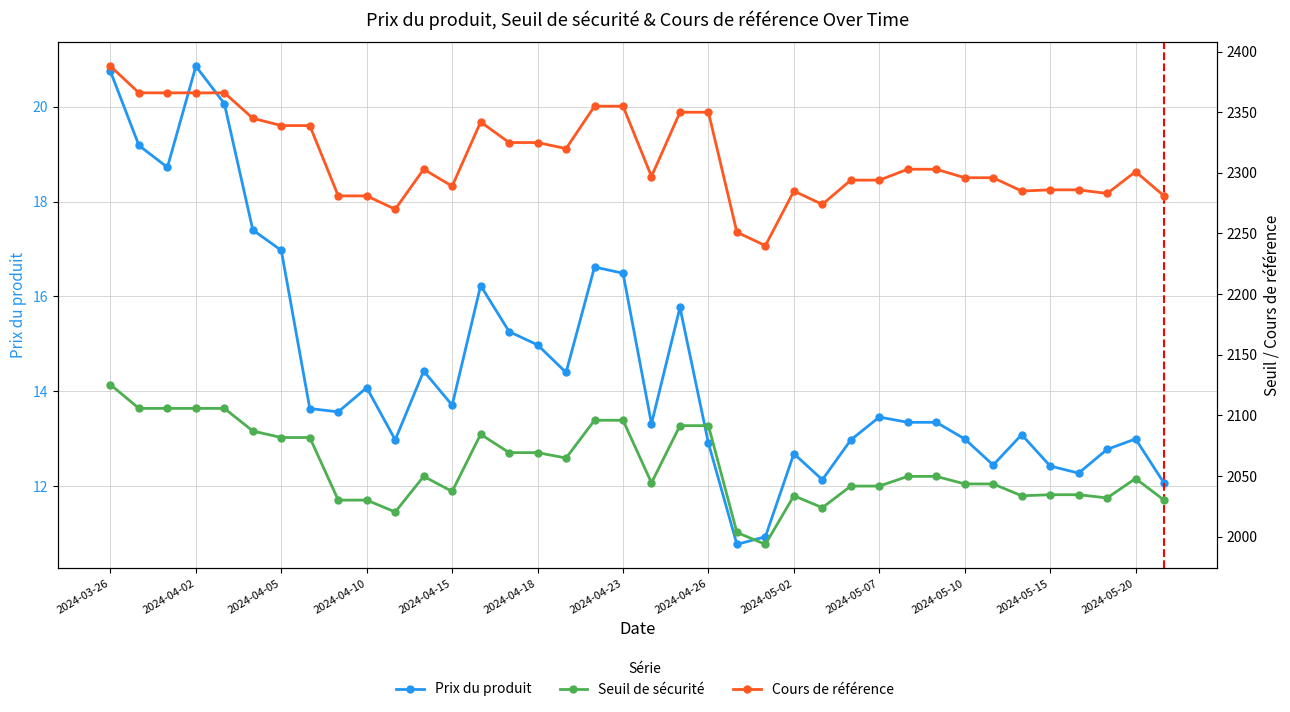

Between 2024-05-15 and 2024-05-10, which is larger?

2024-05-10